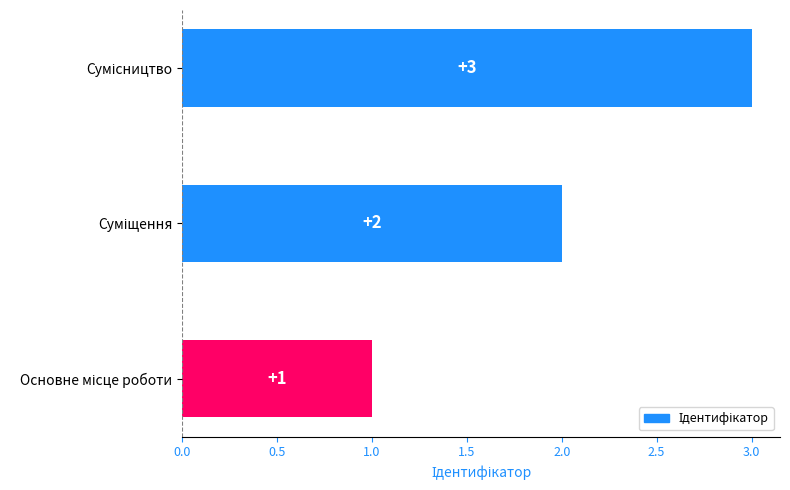

What is the maximum value shown in the chart?

3